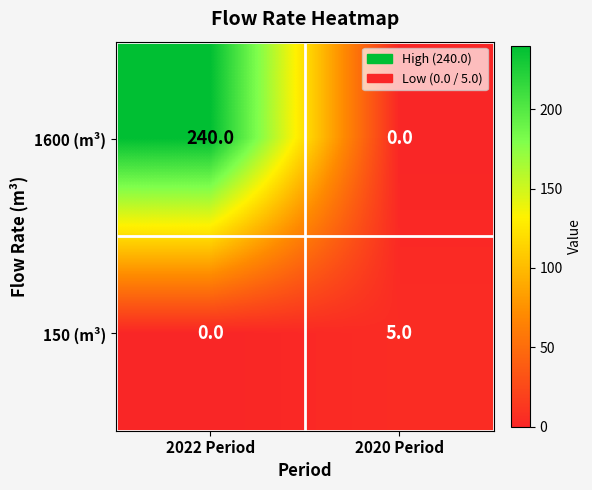

Reading left to right, what are all the values shown in this chart?

1600 (m³): 2022 Period=240	2020 Period=0
150 (m³): 2022 Period=0	2020 Period=5